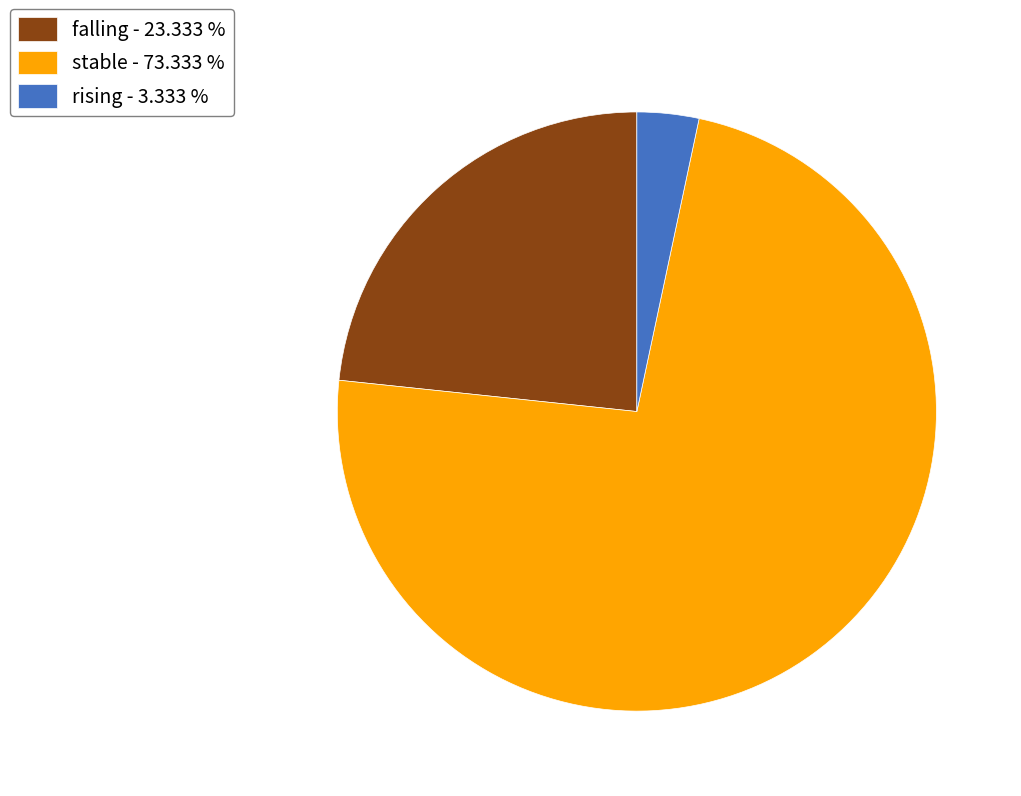

Which category accounts for the majority?

stable - 73.333 %